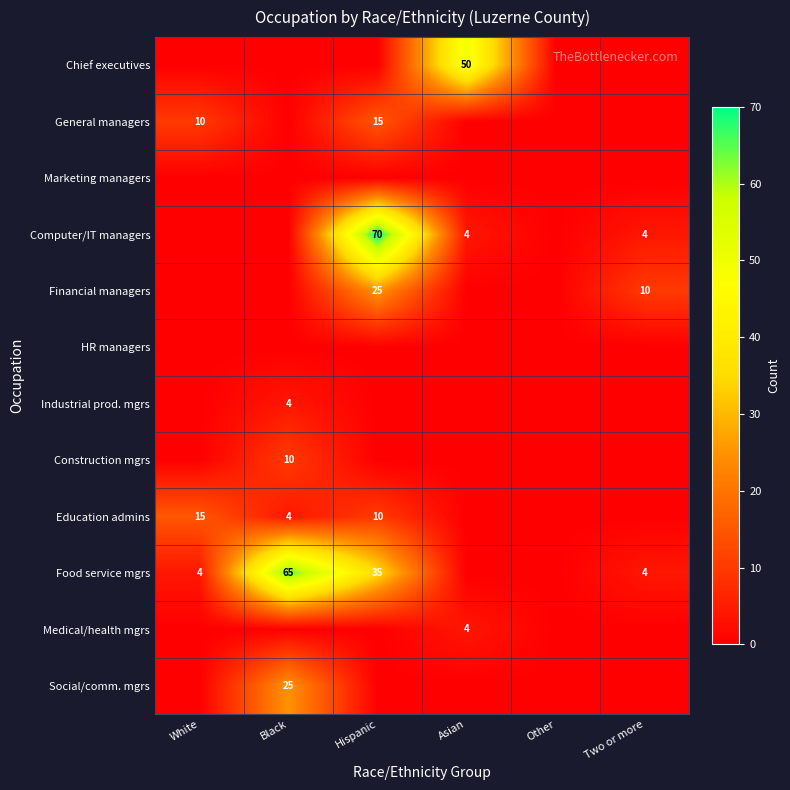

The Education admins series shows 4 at Black. True or false?

True